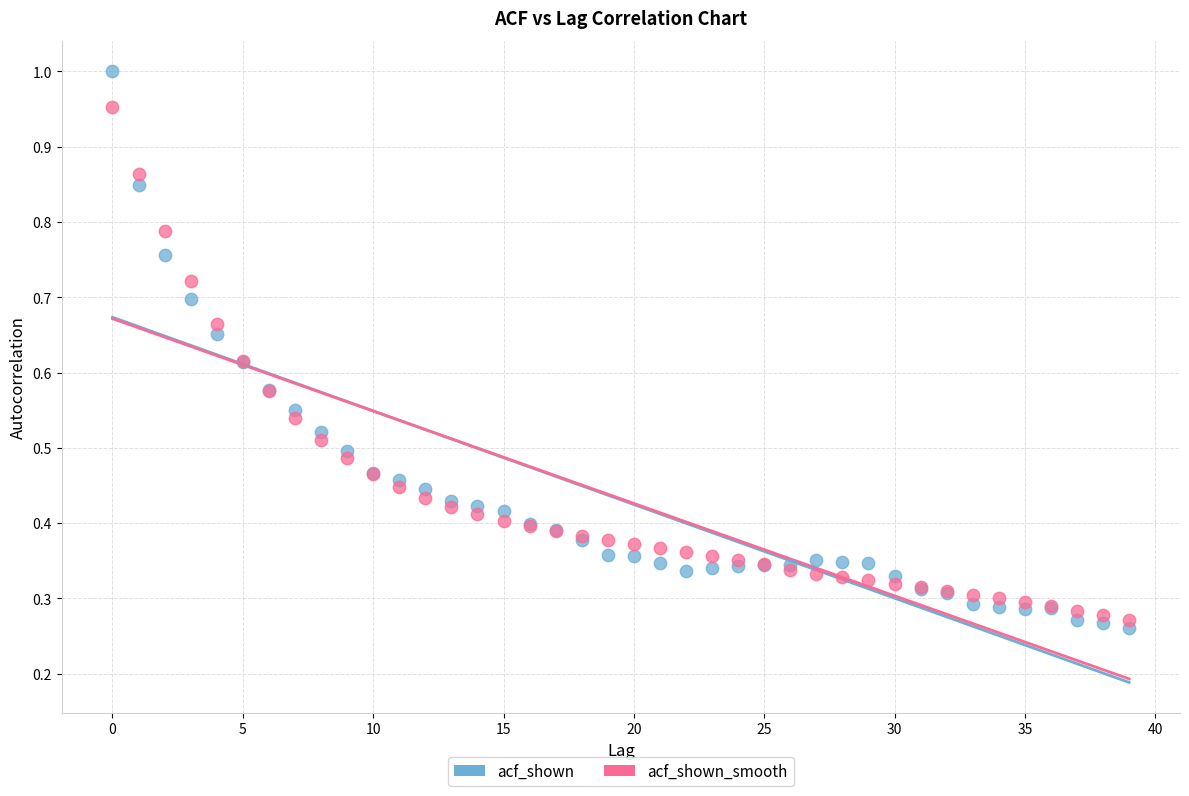

Which series contains the highest Y value?

acf_shown